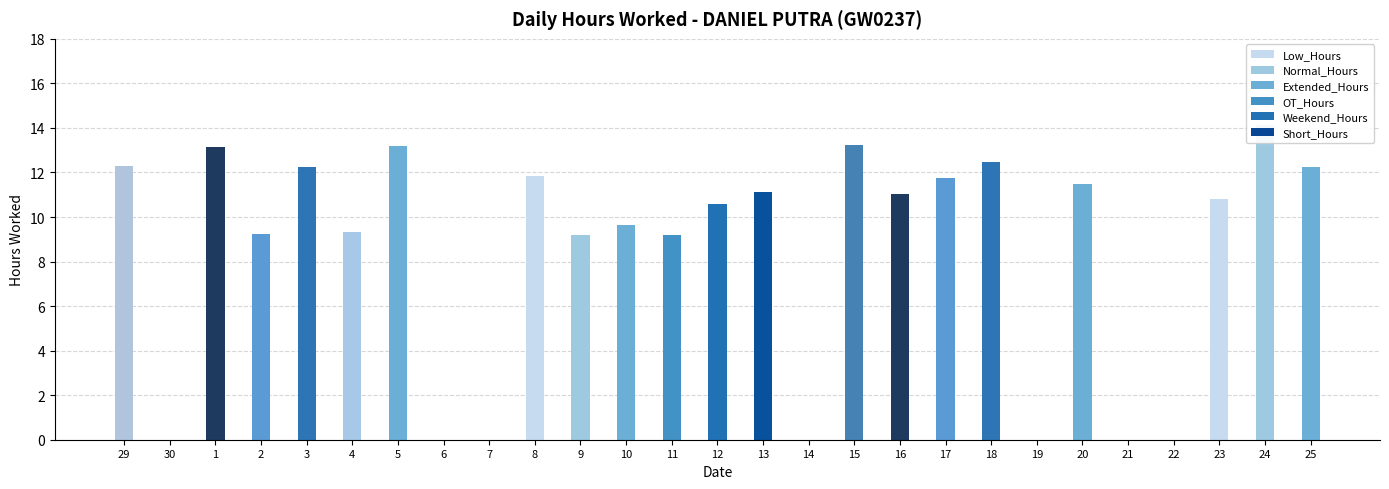

What position from the left is 30?

2